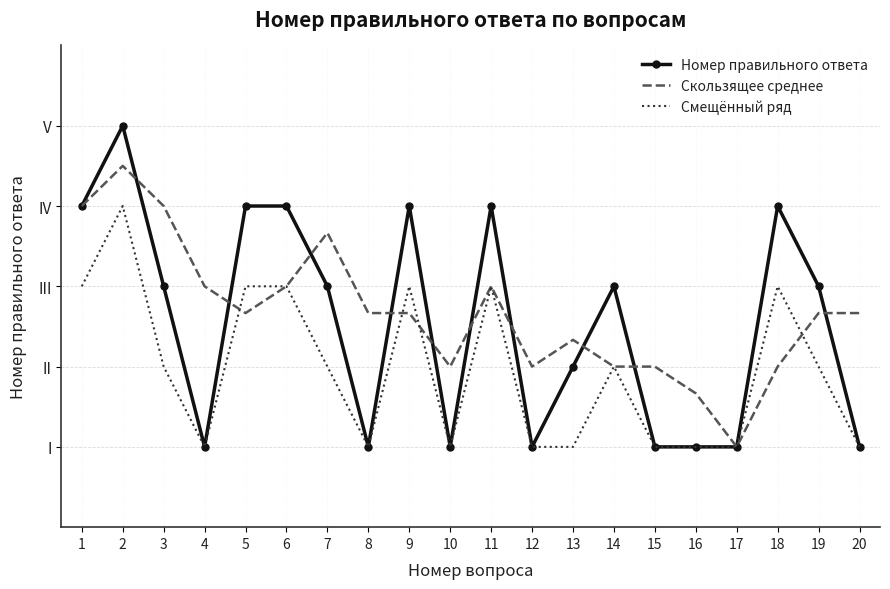

What is the difference between the second highest and minimum values in the Скользящее среднее series?

3.0